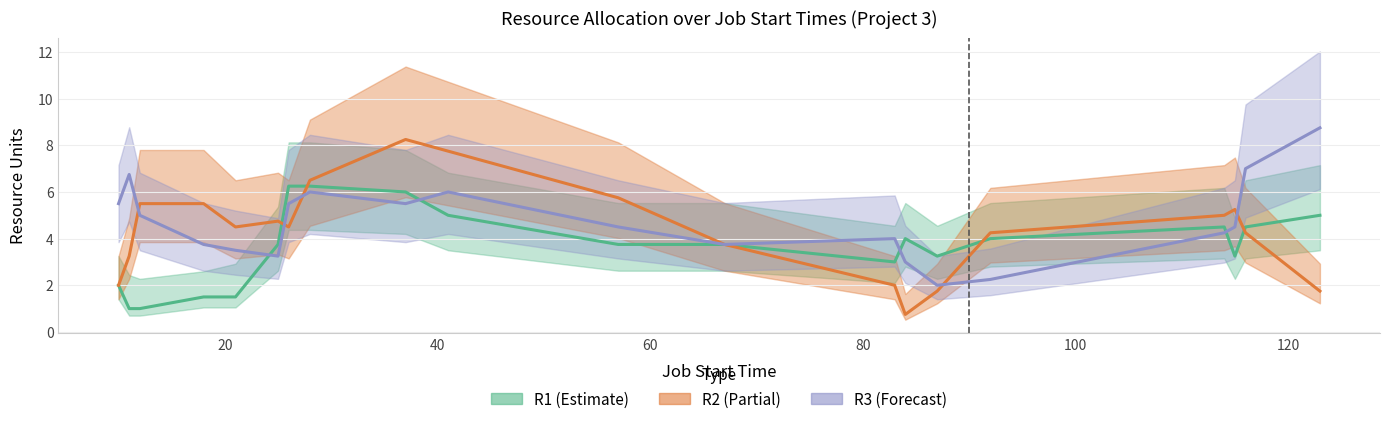

How many positive values does the R3 series have?

18